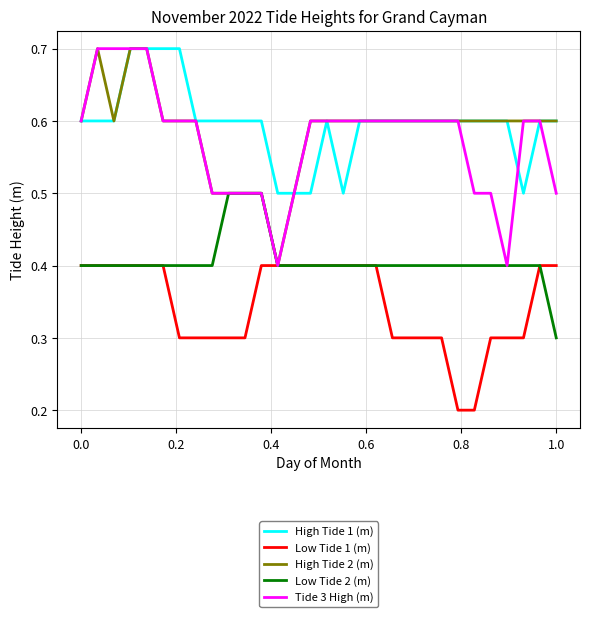

True or false: High Tide 1 (m) and Low Tide 2 (m) cross at least once.

False